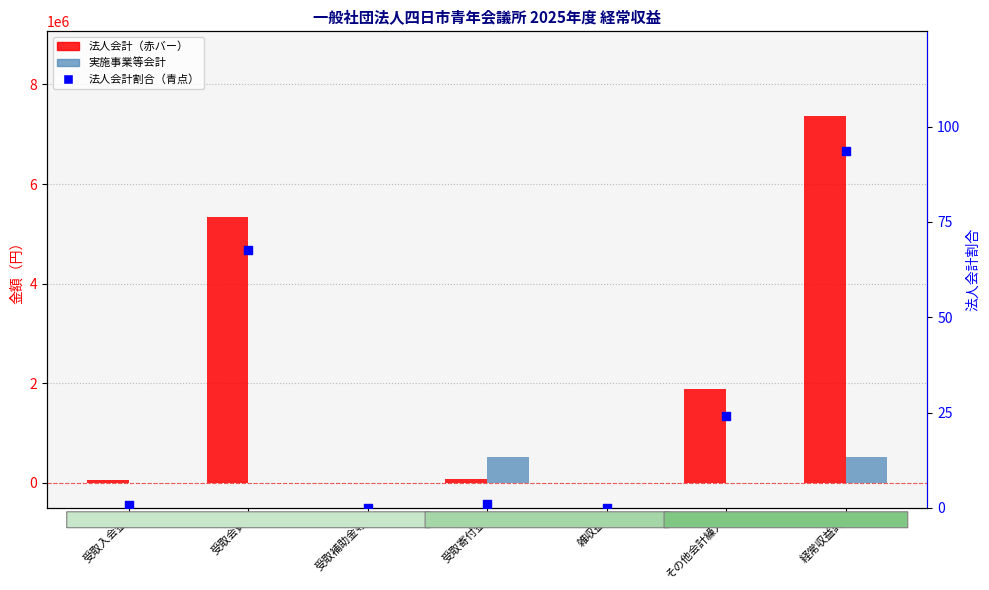

Which series reaches the maximum Y coordinate?

法人会計 (red bars)